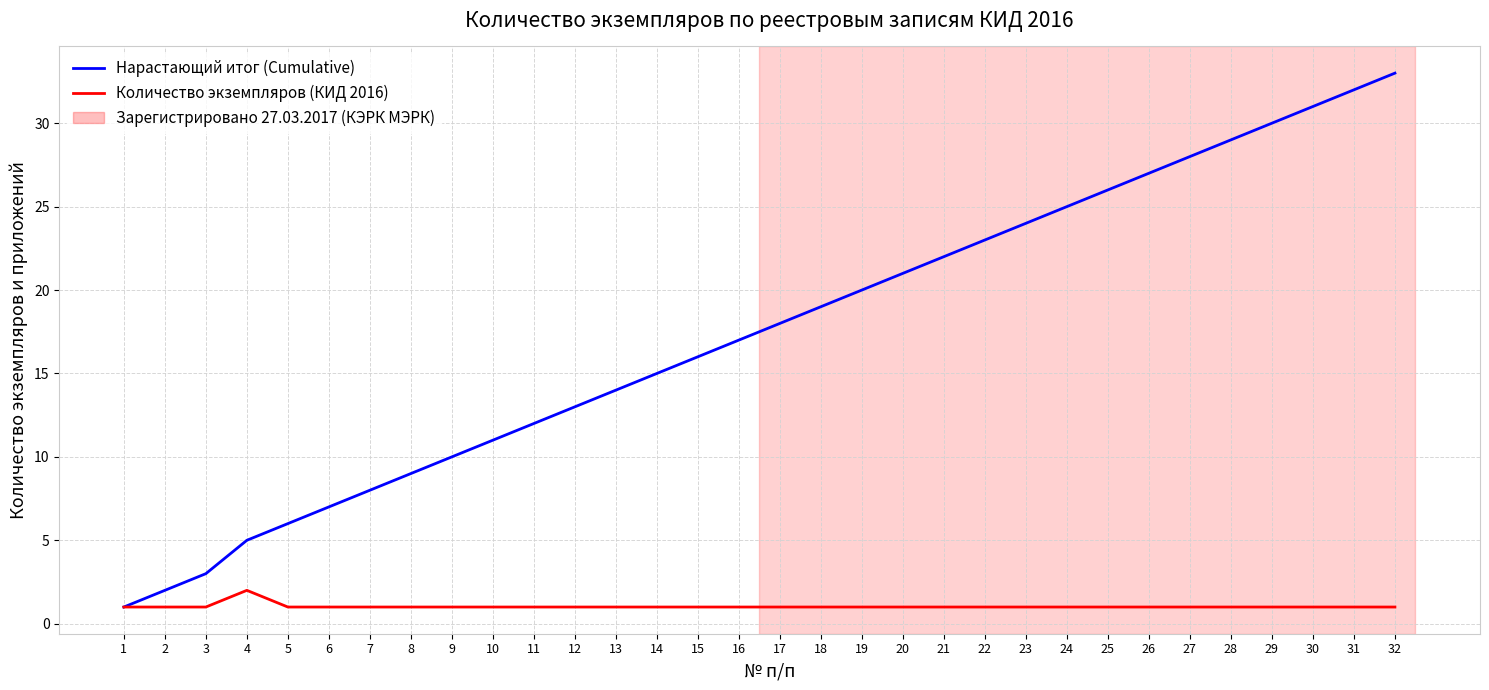

Which series has the largest range (max minus min)?

Нарастающий итог (Cumulative)